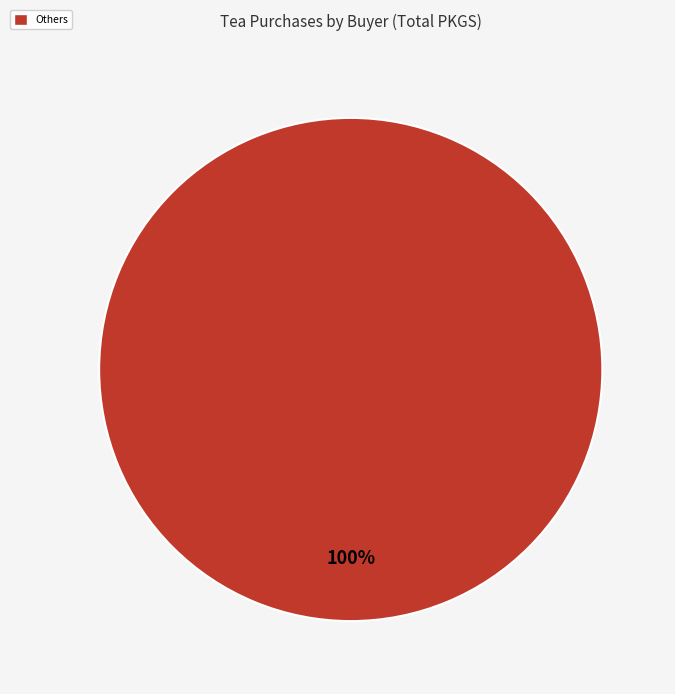

Rank the categories by value from lowest to highest.

Others